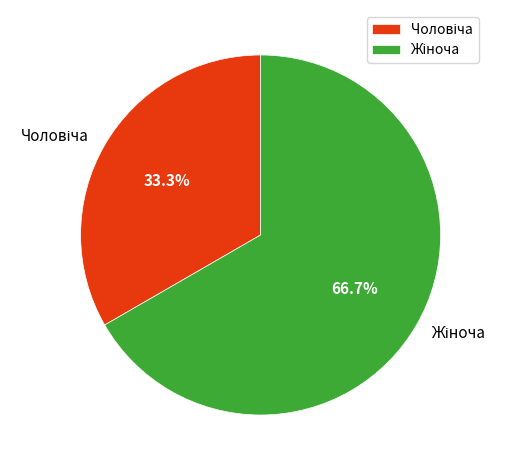

Is there a majority slice in this chart?

Yes